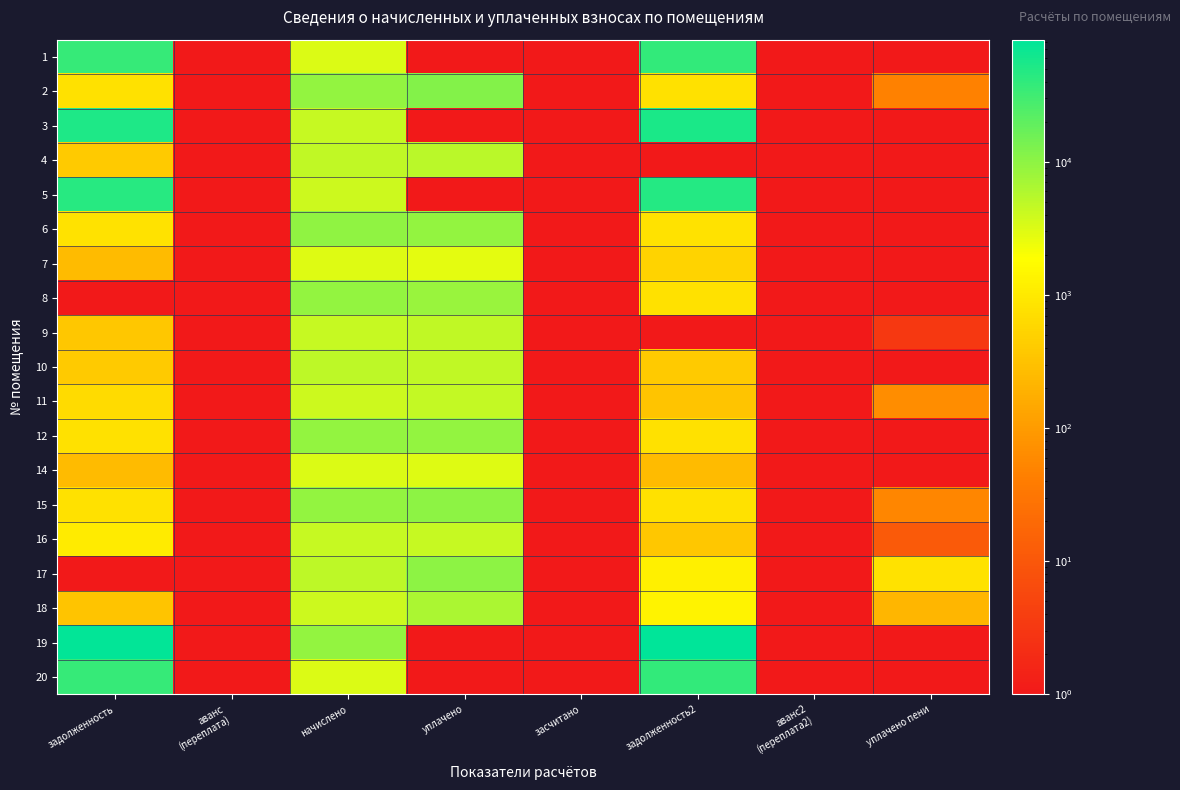

Which category has the highest value across all series?

задолженность2